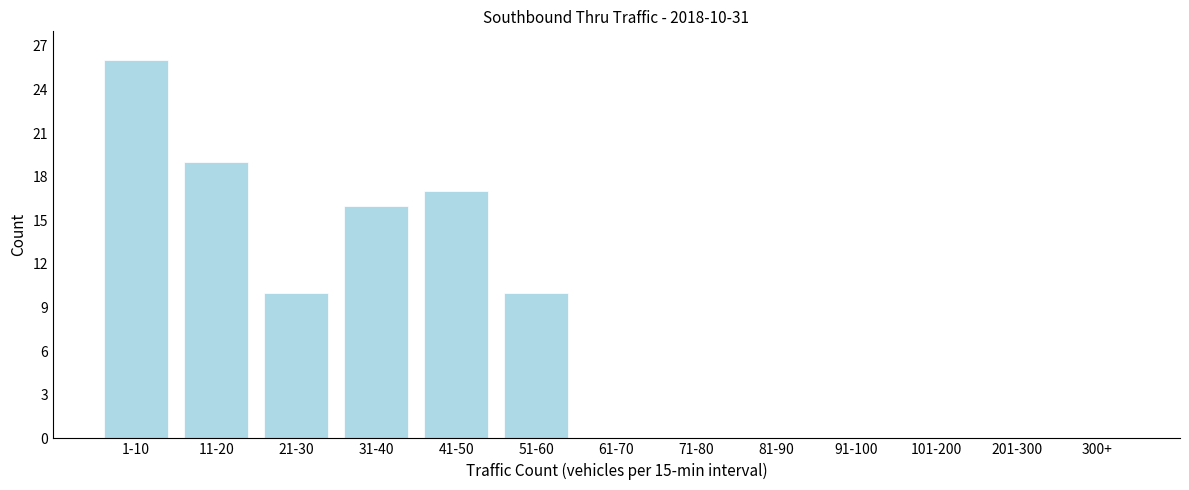

Reading left to right, what are all the values shown in this chart?

1-10=26	11-20=19	21-30=10	31-40=16	41-50=17	51-60=10	61-70=0	71-80=0	81-90=0	91-100=0	101-200=0	201-300=0	300+=0